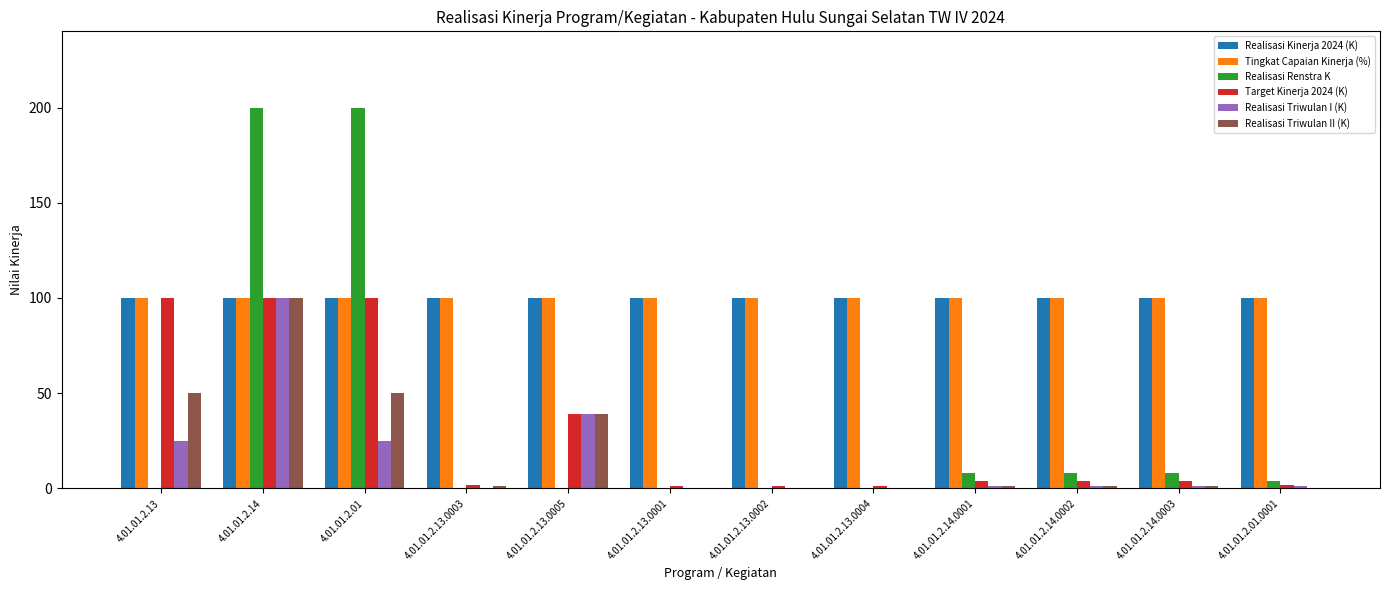

Reading right to left, list all the values displayed in this chart.

Realisasi Kinerja 2024 (K): 4.01.01.2.01.0001=100	4.01.01.2.14.0003=100	4.01.01.2.14.0002=100	4.01.01.2.14.0001=100	4.01.01.2.13.0004=100	4.01.01.2.13.0002=100	4.01.01.2.13.0001=100	4.01.01.2.13.0005=100	4.01.01.2.13.0003=100	4.01.01.2.01=100	4.01.01.2.14=100	4.01.01.2.13=100
Tingkat Capaian Kinerja (%): 4.01.01.2.01.0001=100	4.01.01.2.14.0003=100	4.01.01.2.14.0002=100	4.01.01.2.14.0001=100	4.01.01.2.13.0004=100	4.01.01.2.13.0002=100	4.01.01.2.13.0001=100	4.01.01.2.13.0005=100	4.01.01.2.13.0003=100	4.01.01.2.01=100	4.01.01.2.14=100	4.01.01.2.13=100
Realisasi Renstra K: 4.01.01.2.01.0001=4	4.01.01.2.14.0003=8	4.01.01.2.14.0002=8	4.01.01.2.14.0001=8	4.01.01.2.13.0004=0	4.01.01.2.13.0002=0	4.01.01.2.13.0001=0	4.01.01.2.13.0005=0	4.01.01.2.13.0003=0	4.01.01.2.01=200	4.01.01.2.14=200	4.01.01.2.13=0
Target Kinerja 2024 (K): 4.01.01.2.01.0001=2	4.01.01.2.14.0003=4	4.01.01.2.14.0002=4	4.01.01.2.14.0001=4	4.01.01.2.13.0004=1	4.01.01.2.13.0002=1	4.01.01.2.13.0001=1	4.01.01.2.13.0005=39	4.01.01.2.13.0003=2	4.01.01.2.01=100	4.01.01.2.14=100	4.01.01.2.13=100
Realisasi Triwulan I (K): 4.01.01.2.01.0001=1	4.01.01.2.14.0003=1	4.01.01.2.14.0002=1	4.01.01.2.14.0001=1	4.01.01.2.13.0004=0	4.01.01.2.13.0002=0	4.01.01.2.13.0001=0	4.01.01.2.13.0005=39	4.01.01.2.13.0003=0	4.01.01.2.01=25	4.01.01.2.14=100	4.01.01.2.13=25
Realisasi Triwulan II (K): 4.01.01.2.01.0001=0	4.01.01.2.14.0003=1	4.01.01.2.14.0002=1	4.01.01.2.14.0001=1	4.01.01.2.13.0004=0	4.01.01.2.13.0002=0	4.01.01.2.13.0001=0	4.01.01.2.13.0005=39	4.01.01.2.13.0003=1	4.01.01.2.01=50	4.01.01.2.14=100	4.01.01.2.13=50